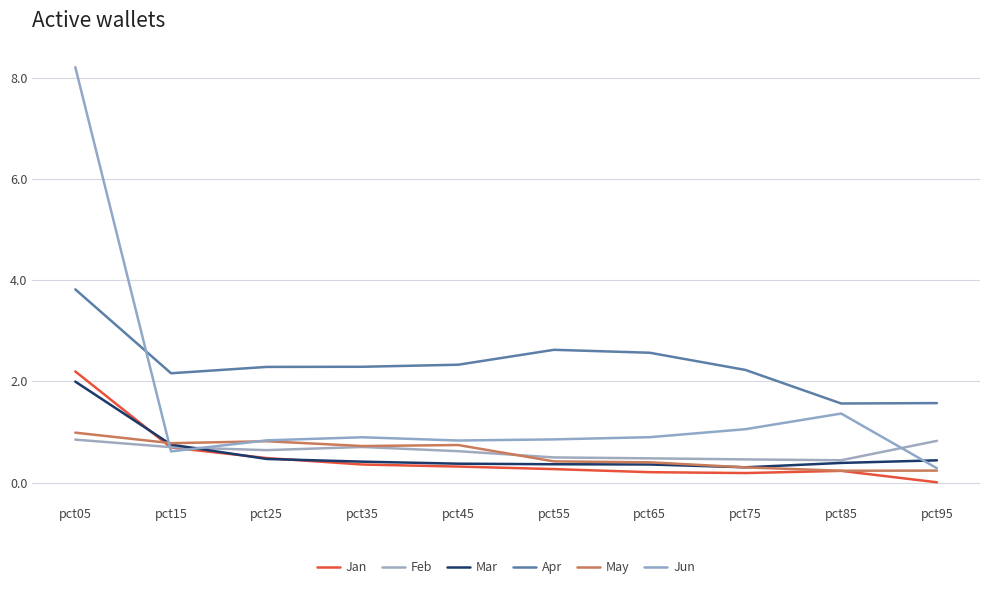

True or false: May and Apr cross at least once.

False